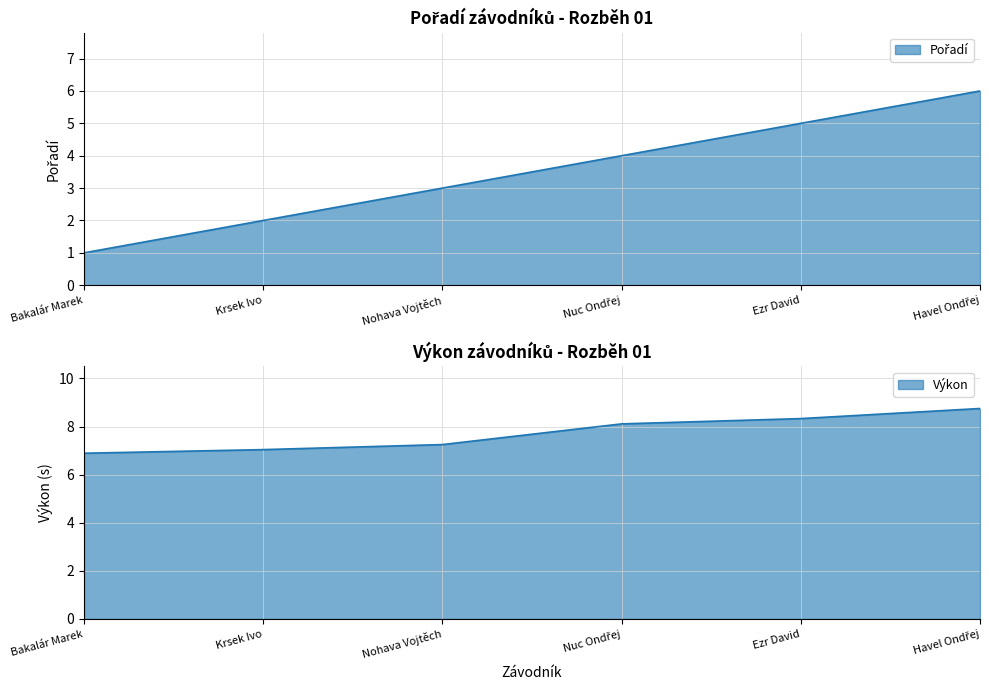

Which category has the highest value in the Pořadí series?

Havel Ondřej